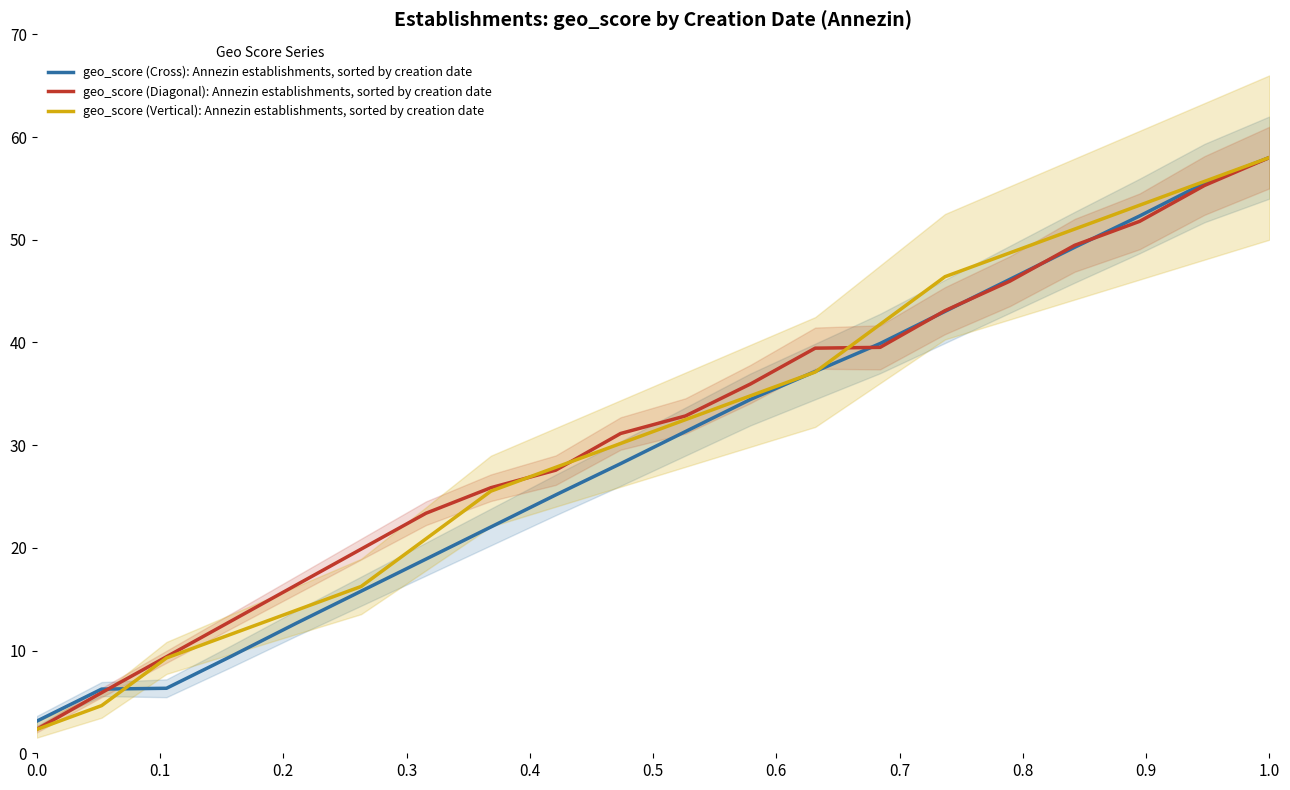

What is the value of the geo_score (Diagonal): Annezin establishments, sorted by creation date point at the 16th from the left?

46.0